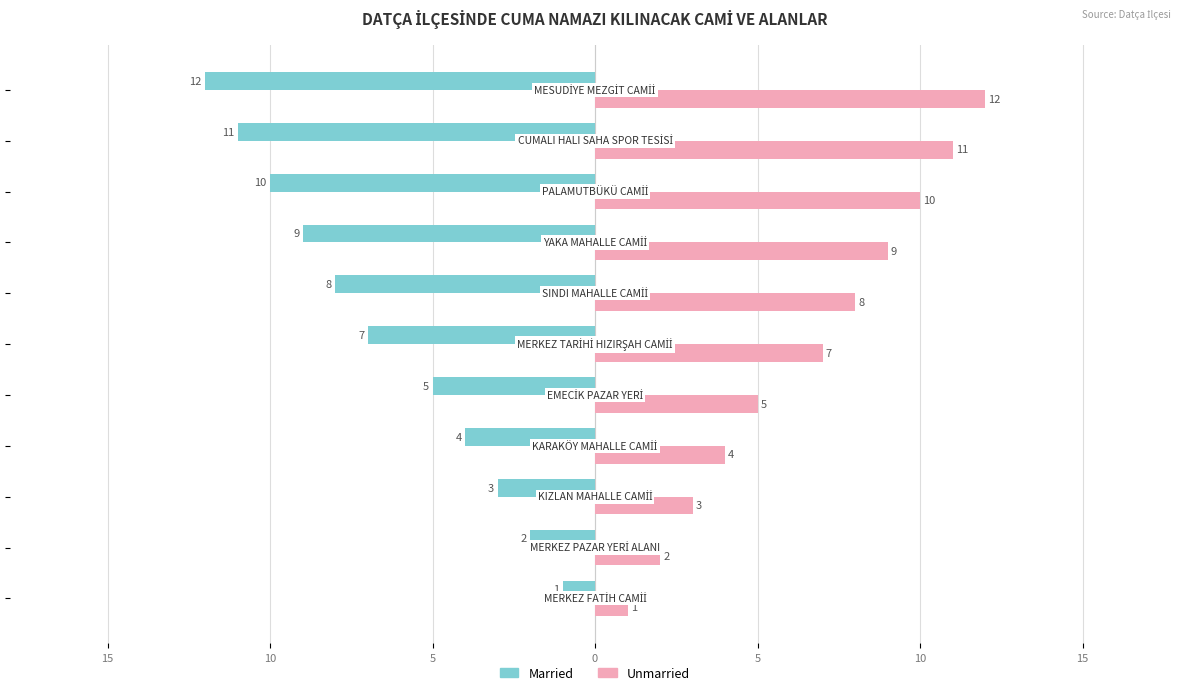

What are all the series names shown in the legend?

Married, Unmarried